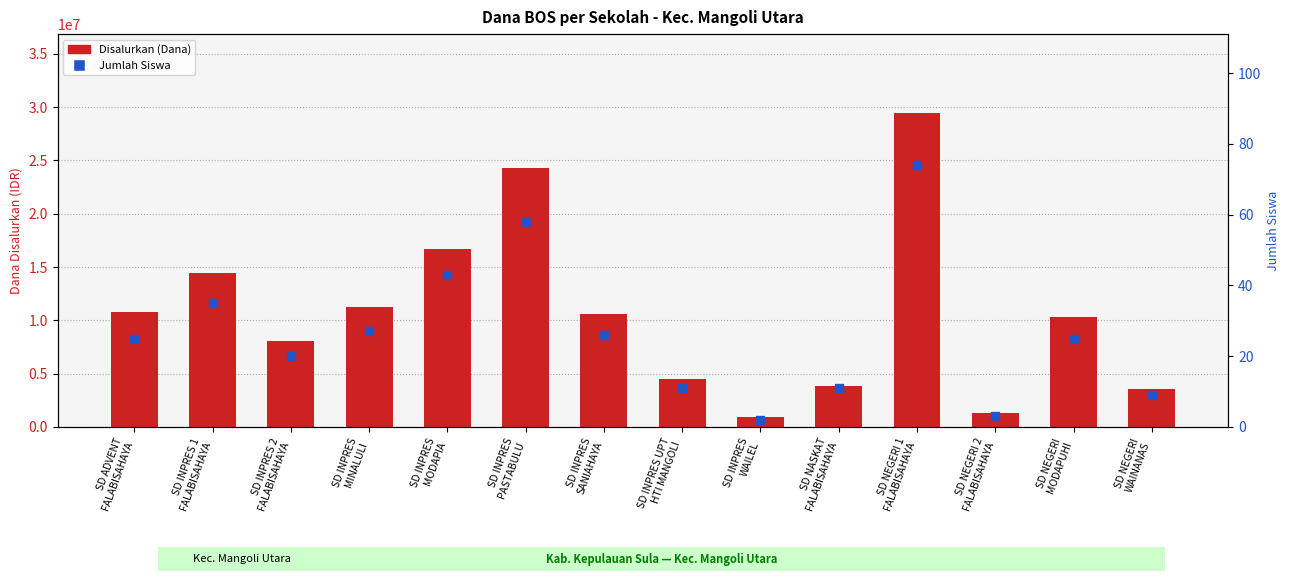

What are all the series names shown in the legend?

Disalurkan (Dana), Jumlah Siswa